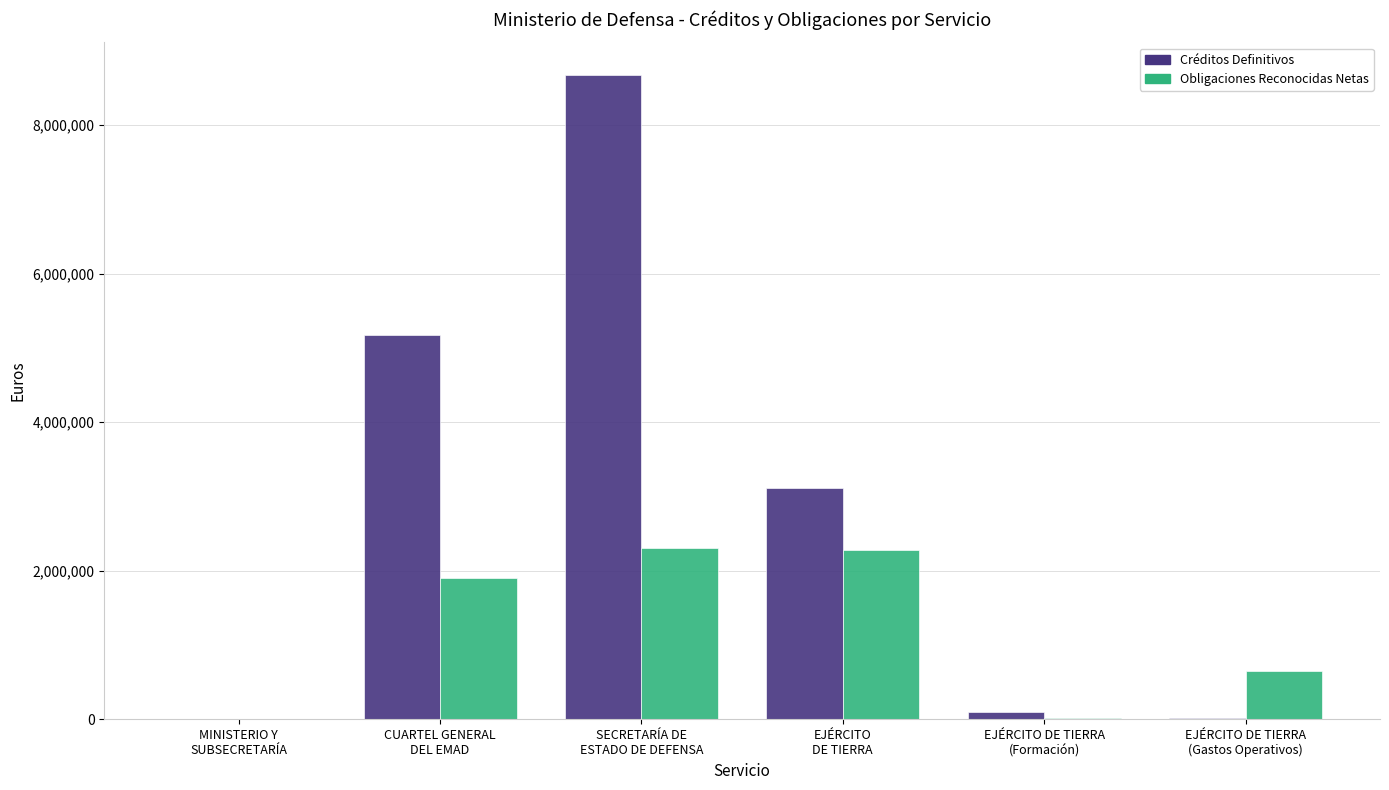

The Créditos Definitivos series shows 4924864.5 at SECRETARÍA DE
ESTADO DE DEFENSA. True or false?

False